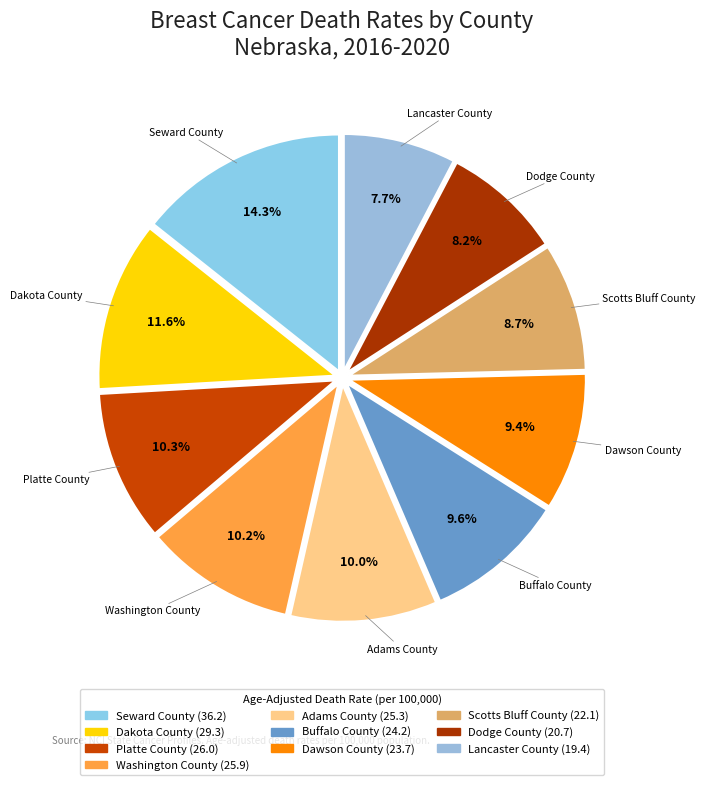

What portion of the pie excludes Adams County?

90.0%